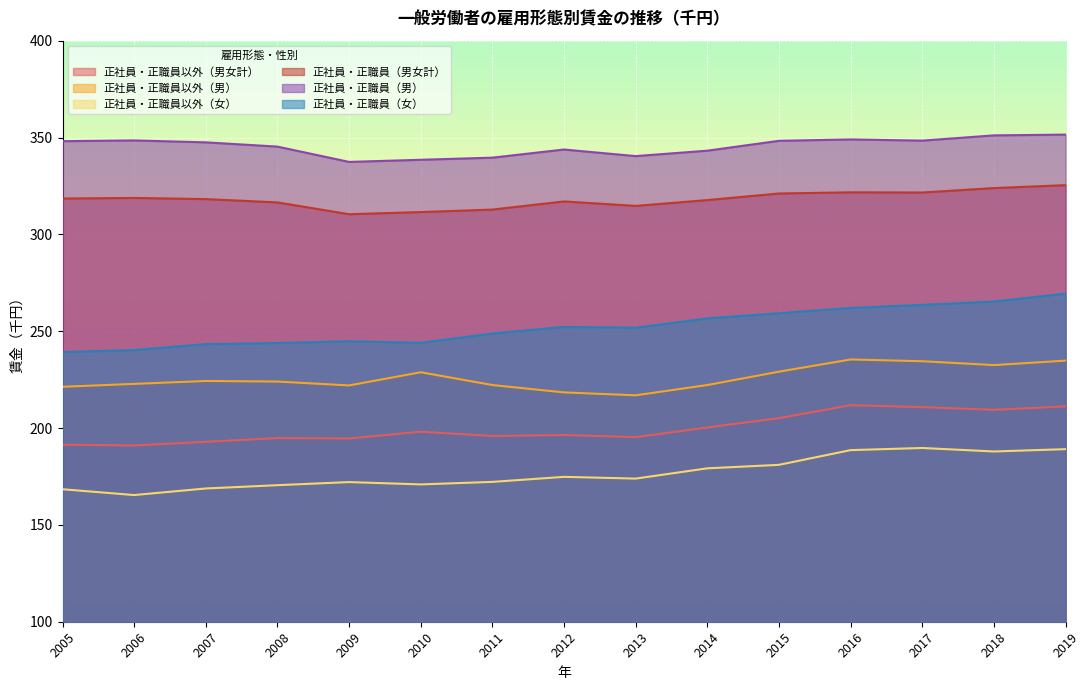

True or false: 正社員・正職員以外（男） and 正社員・正職員以外（女） intersect in this chart.

False